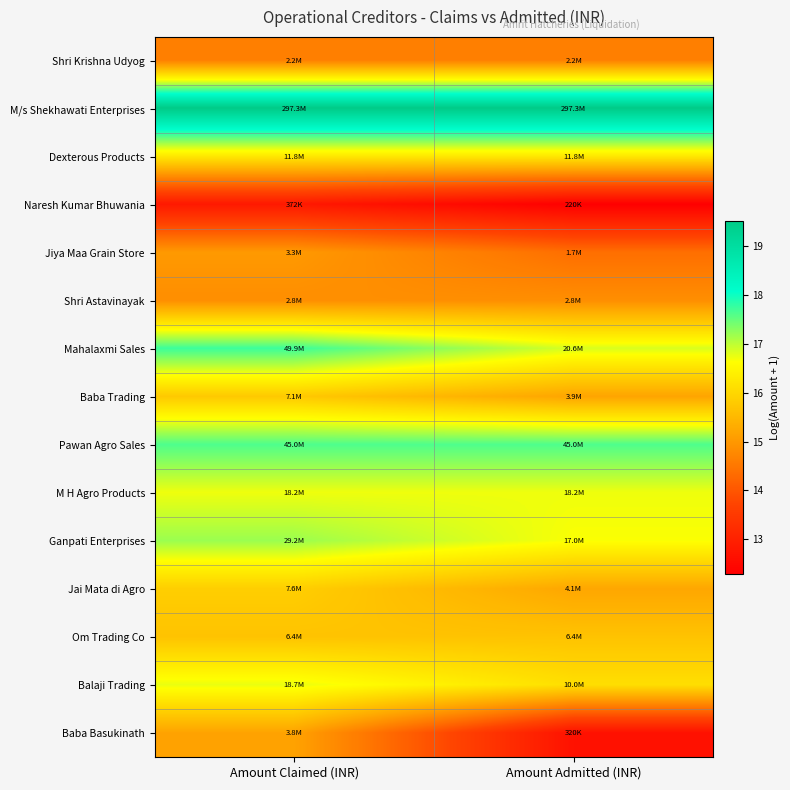

How many categories are shown in the chart?

2